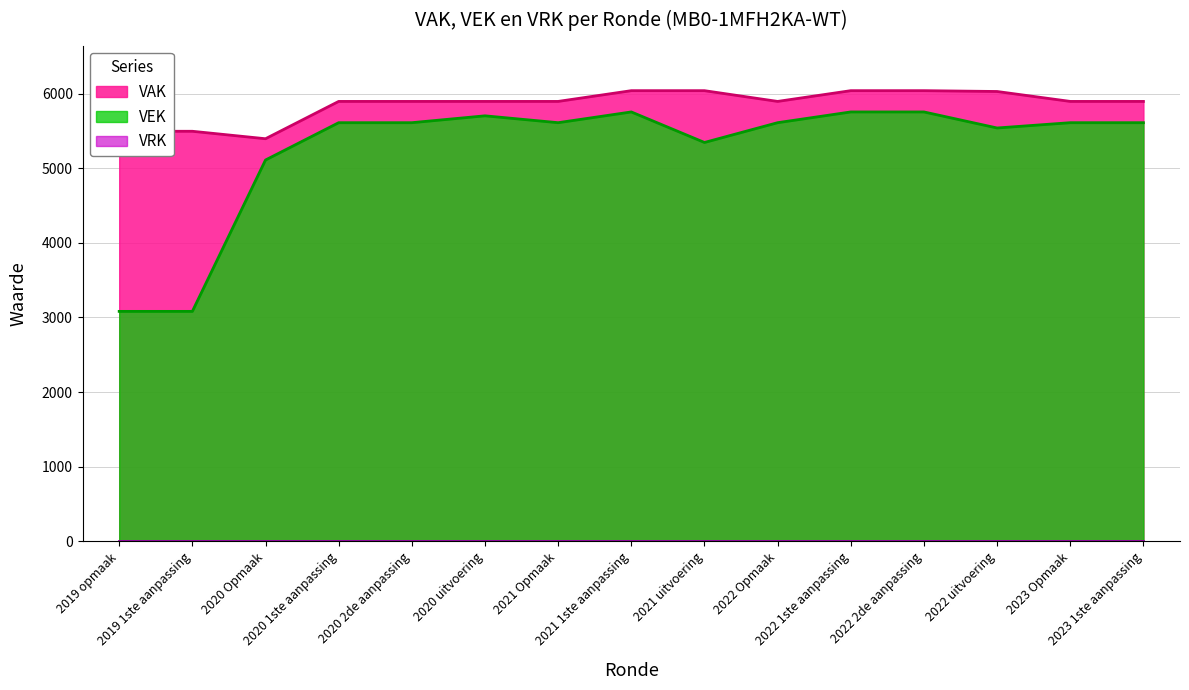

Reading left to right, what are all the values shown in this chart?

VAK: 5494	5494	5394	5894	5894	5894	5894	6038	6038	5894	6038	6038	6027	5894	5894
VEK: 3081	3081	5109	5609	5609	5701	5609	5753	5344	5609	5753	5753	5538	5609	5609